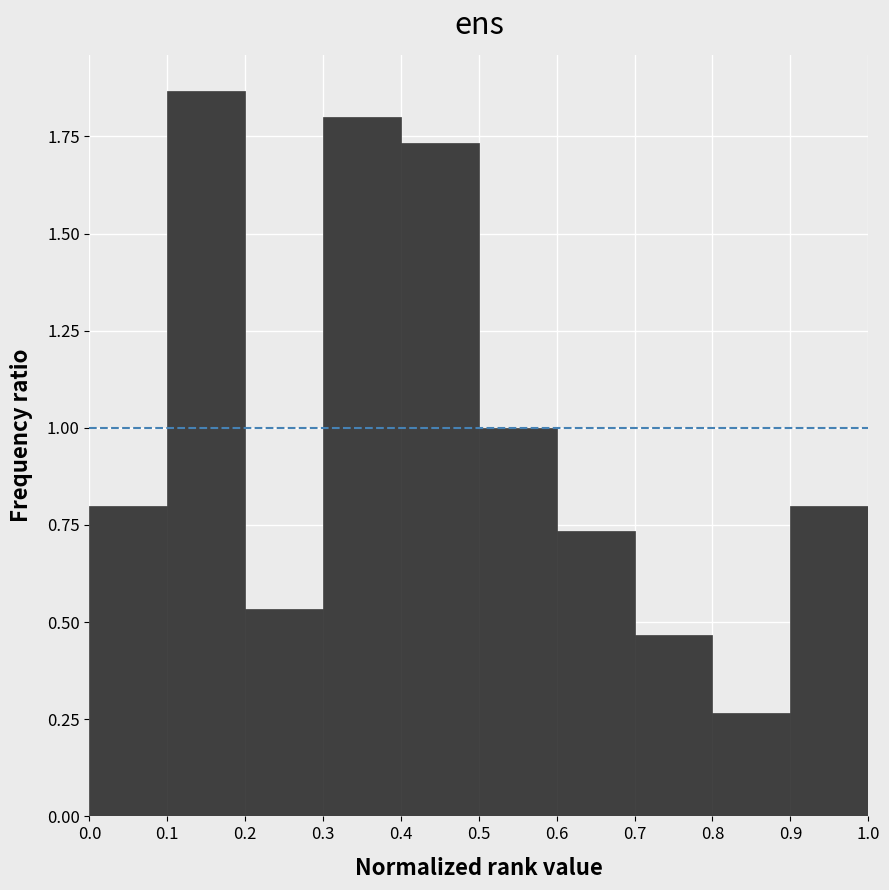

Reading left to right, transcribe this chart: for each bar, give the range it covers on the x-axis and its height. The values are not printed on the chart, so give them approximately, as read against the axis.

0.0 to 0.1: 0.80
0.1 to 0.2: 1.85
0.2 to 0.3: 0.55
0.3 to 0.4: 1.80
0.4 to 0.5: 1.75
0.5 to 0.6: 1.00
0.6 to 0.7: 0.75
0.7 to 0.8: 0.45
0.8 to 0.9: 0.25
0.9 to 1.0: 0.80